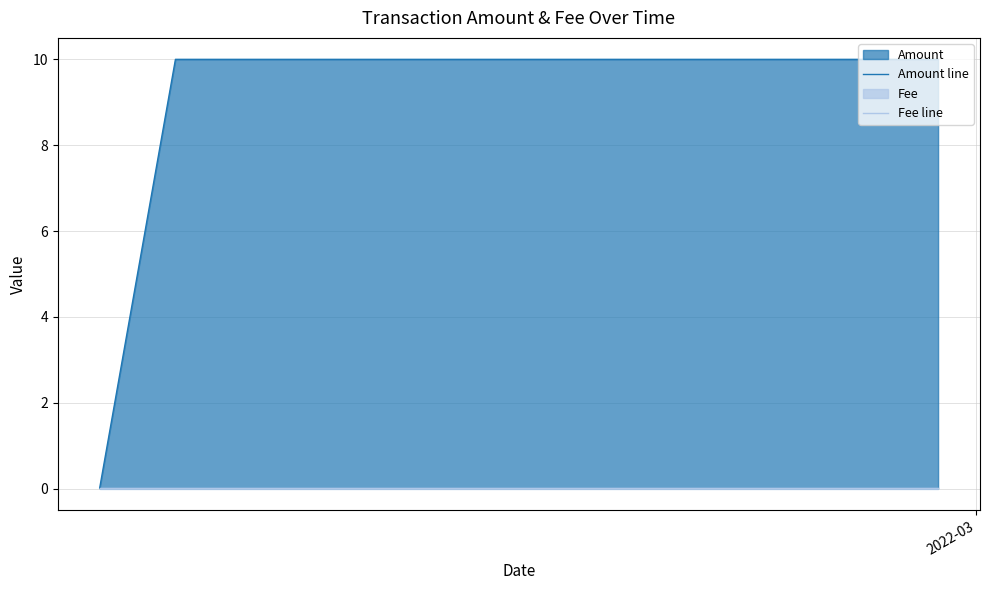

At how many categories does at least one series exceed 6?

2